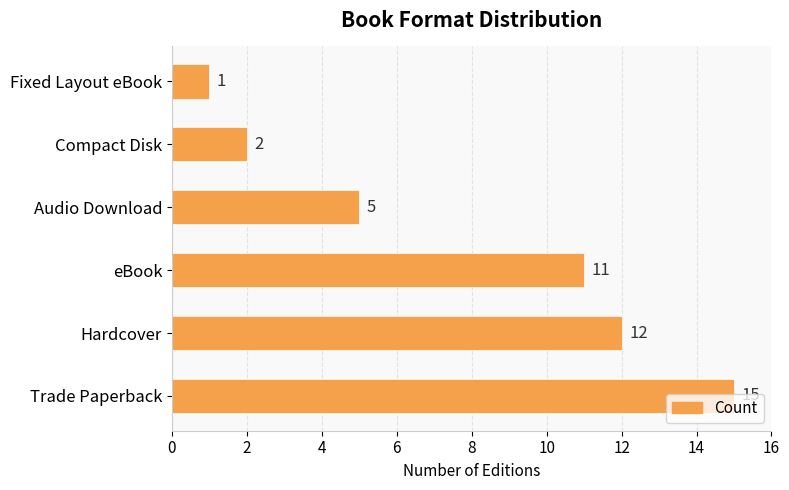

The value at Trade Paperback is 10. True or false?

False